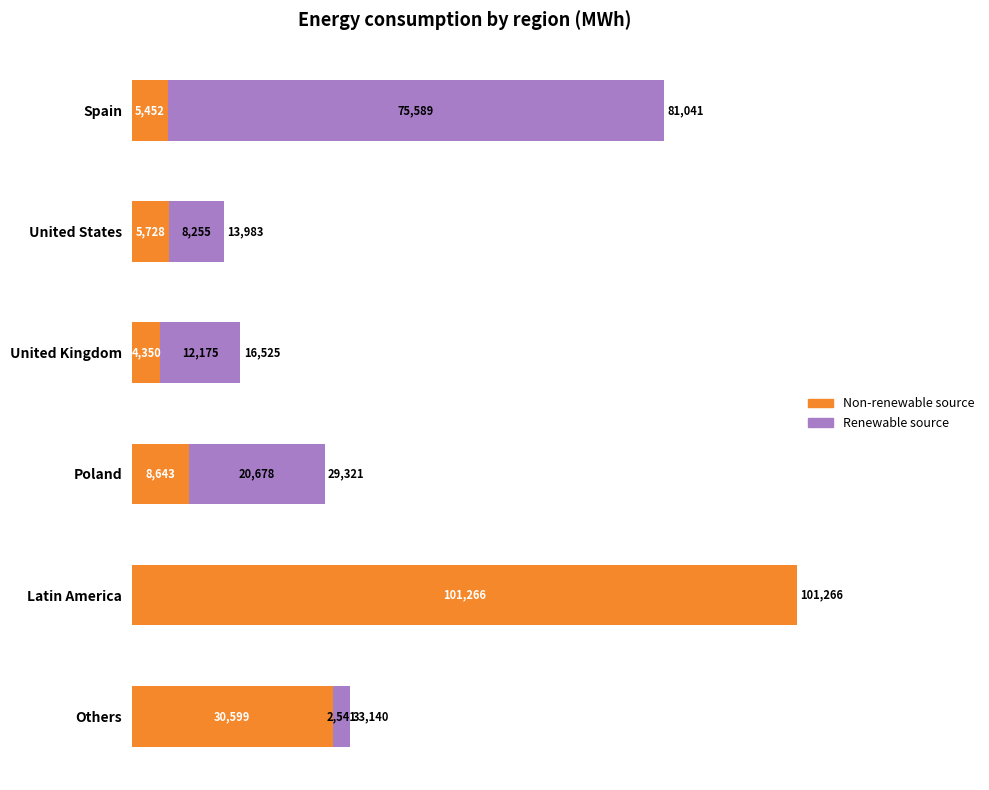

The Non-renewable source series shows 101266 at Latin America. True or false?

True